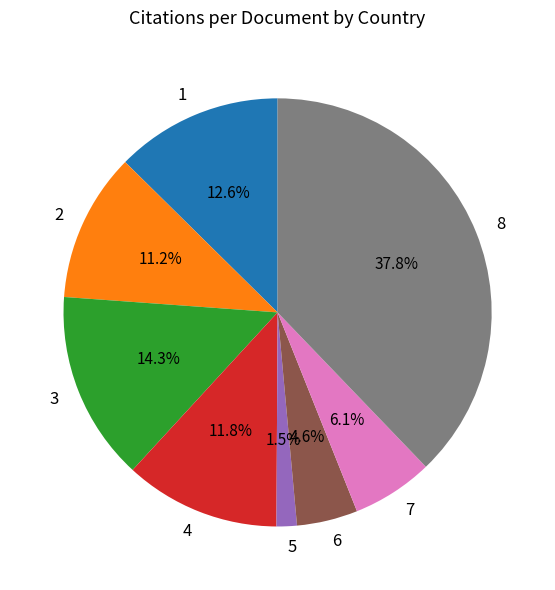

Rank the categories by value from lowest to highest.

5, 6, 7, 2, 4, 1, 3, 8